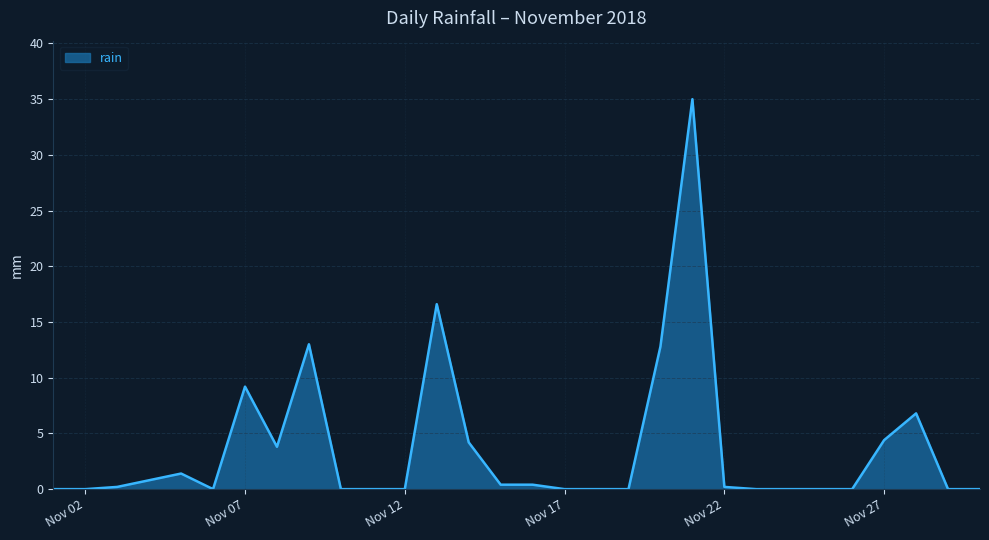

What is the maximum value shown in the chart?

35.0